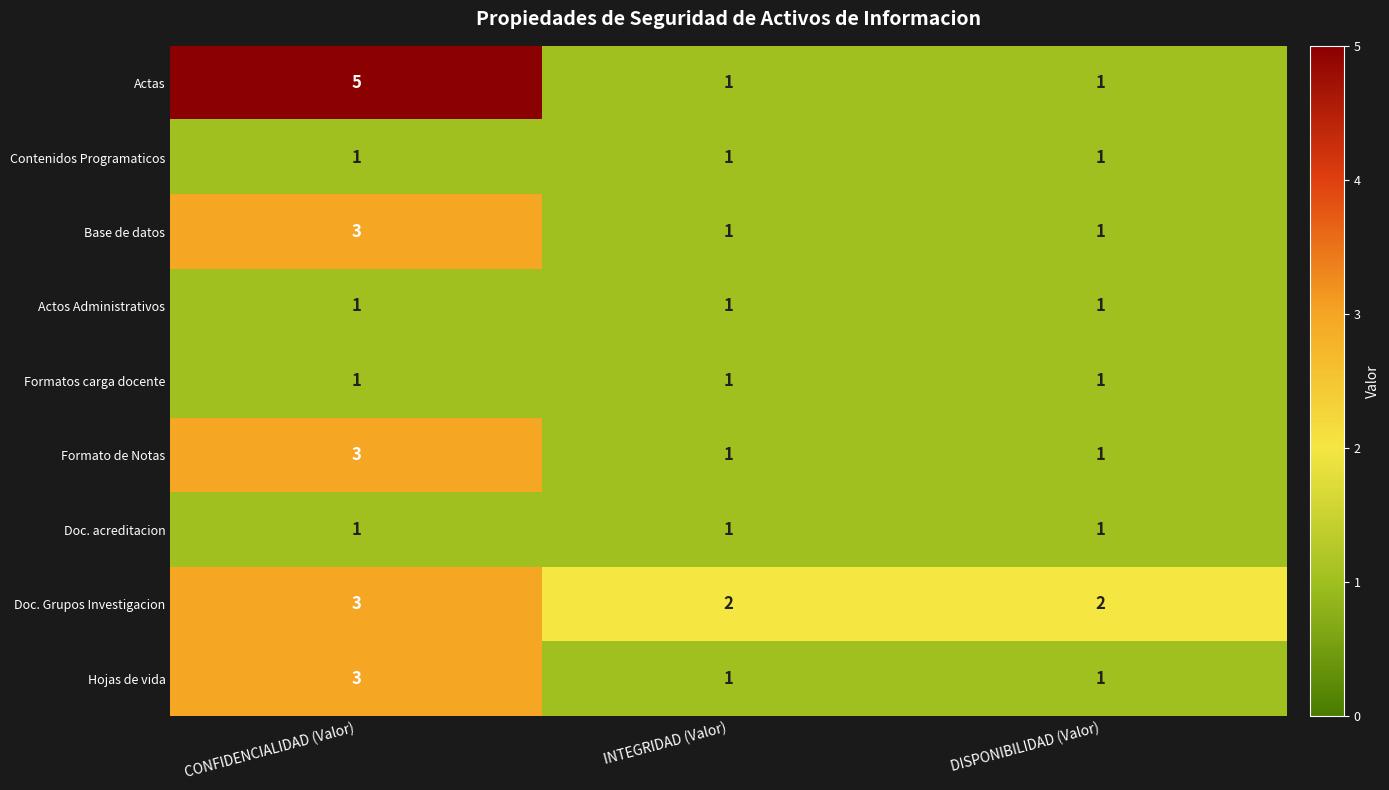

True or false: Base de datos has a value of 3 at CONFIDENCIALIDAD (Valor).

True